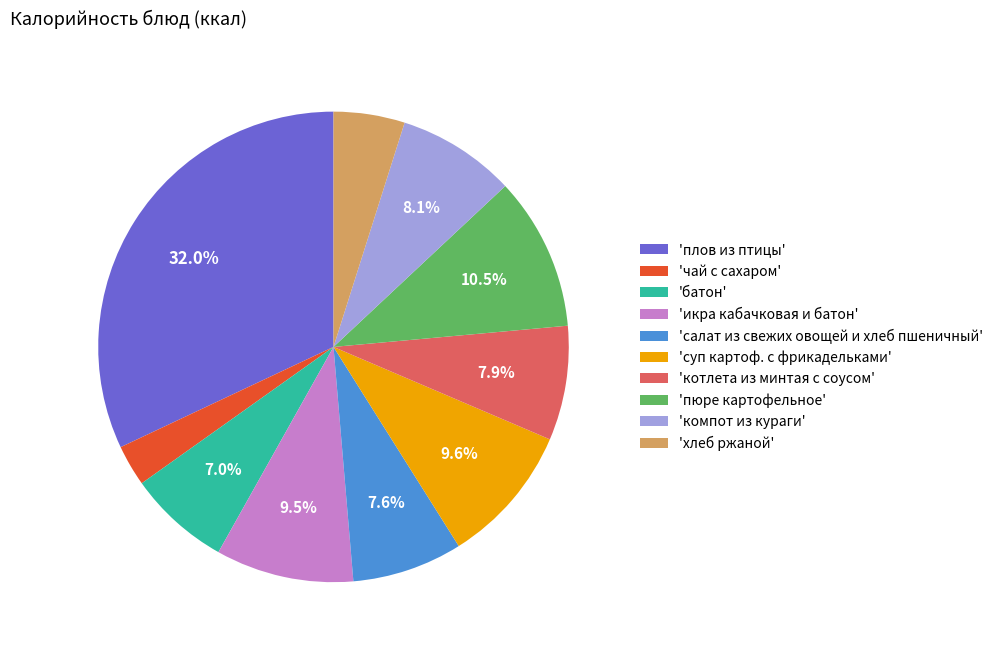

How many slices are in this pie chart?

10